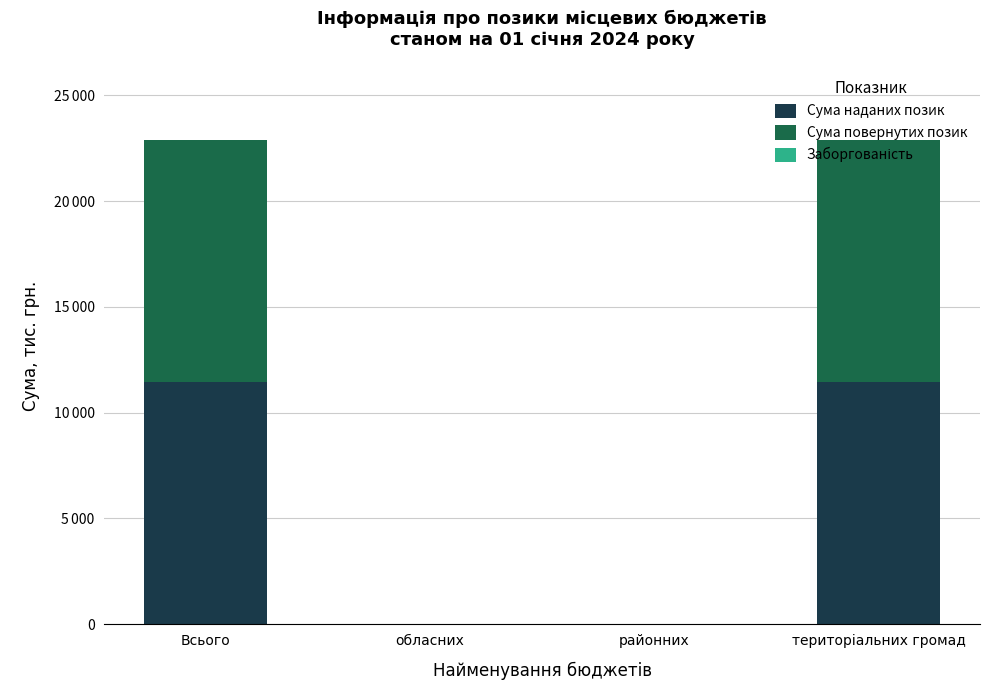

At which category is the sum across all series the highest?

Всього